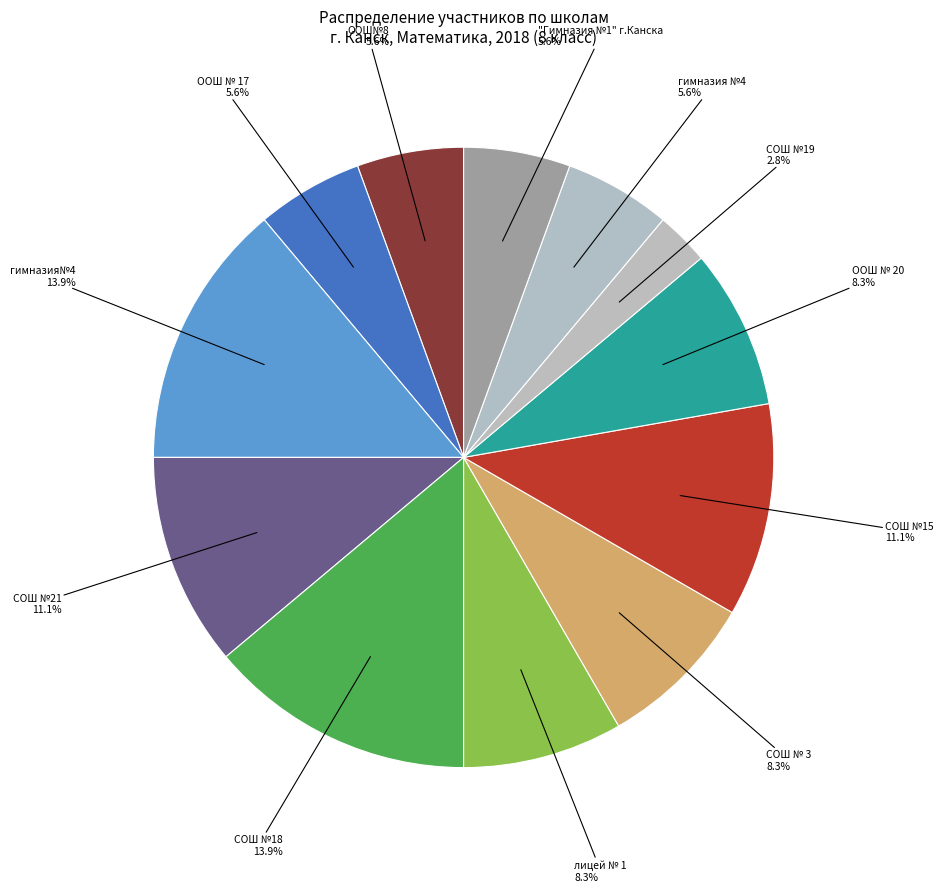

How many segments does this pie chart have?

12